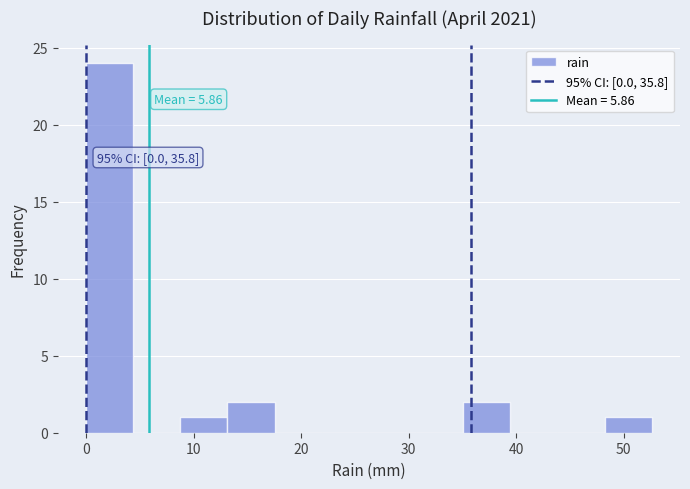

Over which range of the x-axis is the bar tallest?

0 to 4